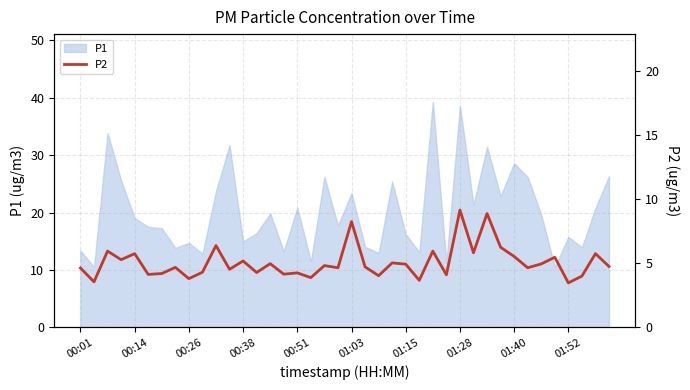

True or false: the data shows 6.2 at 31.

True